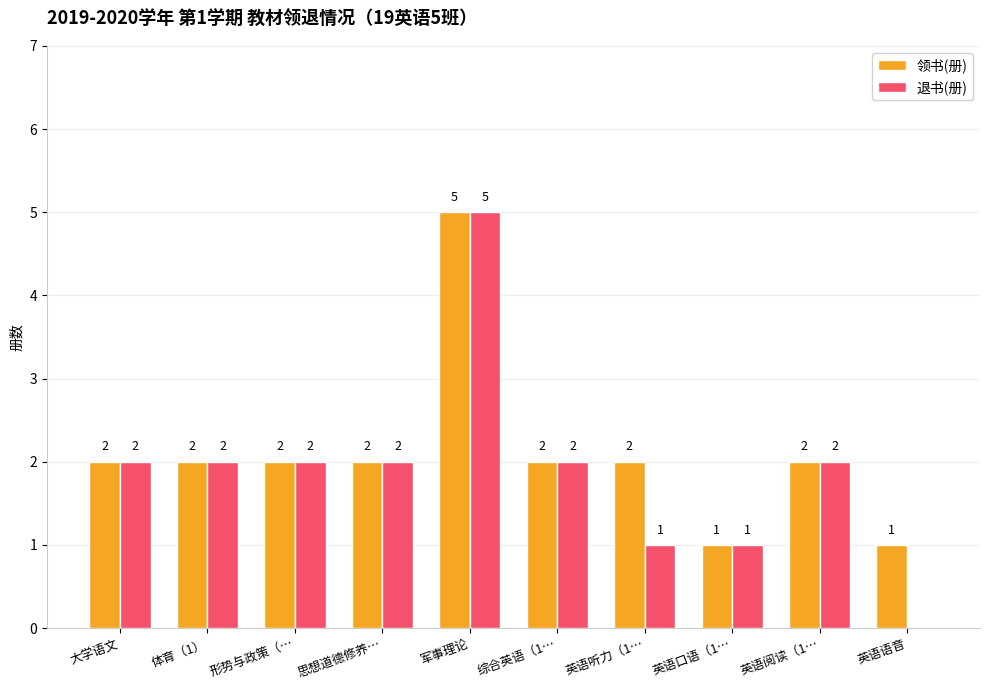

What is the sum of all 领书(册) values?

21